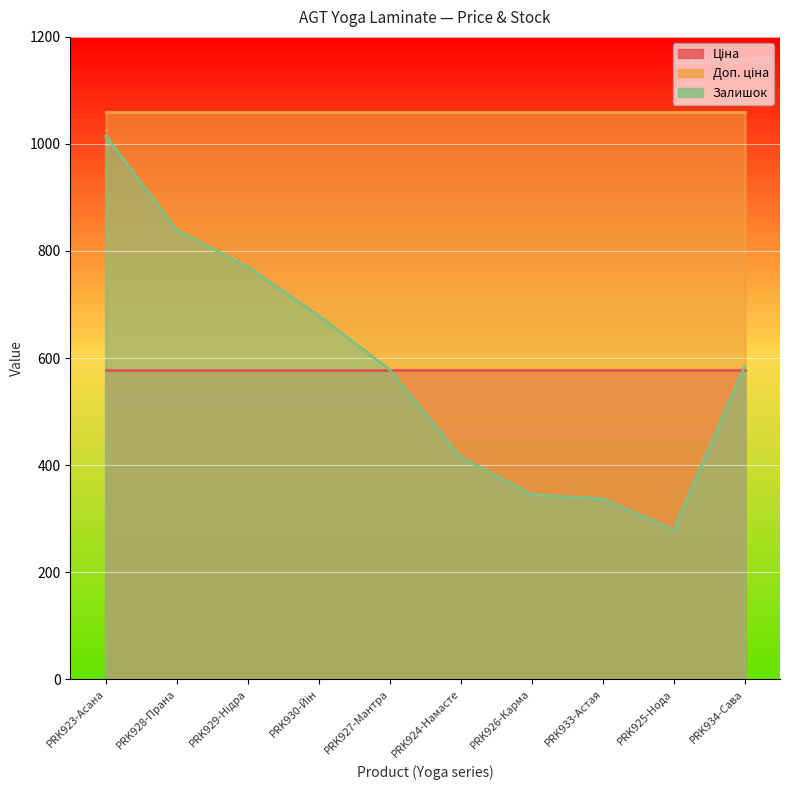

What is the approximate value of Доп. ціна at PRK928-Прана?

1060.0